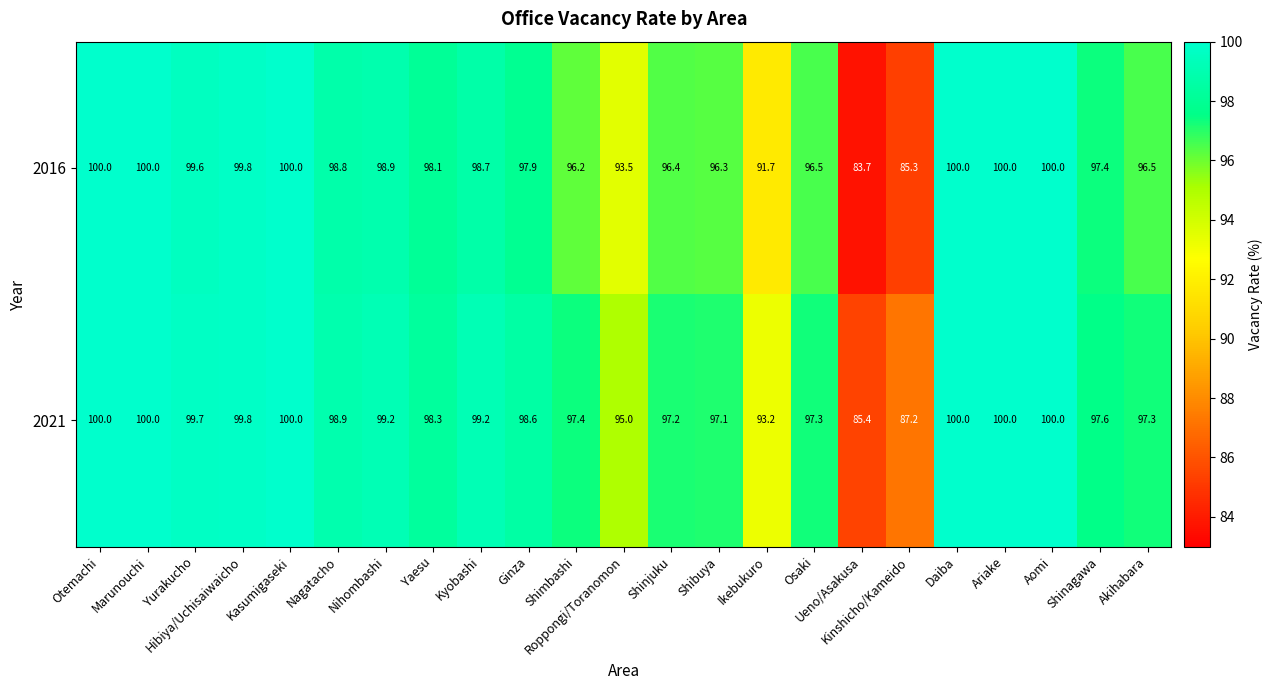

List the series in order of their overall mean, highest first.

2021, 2016